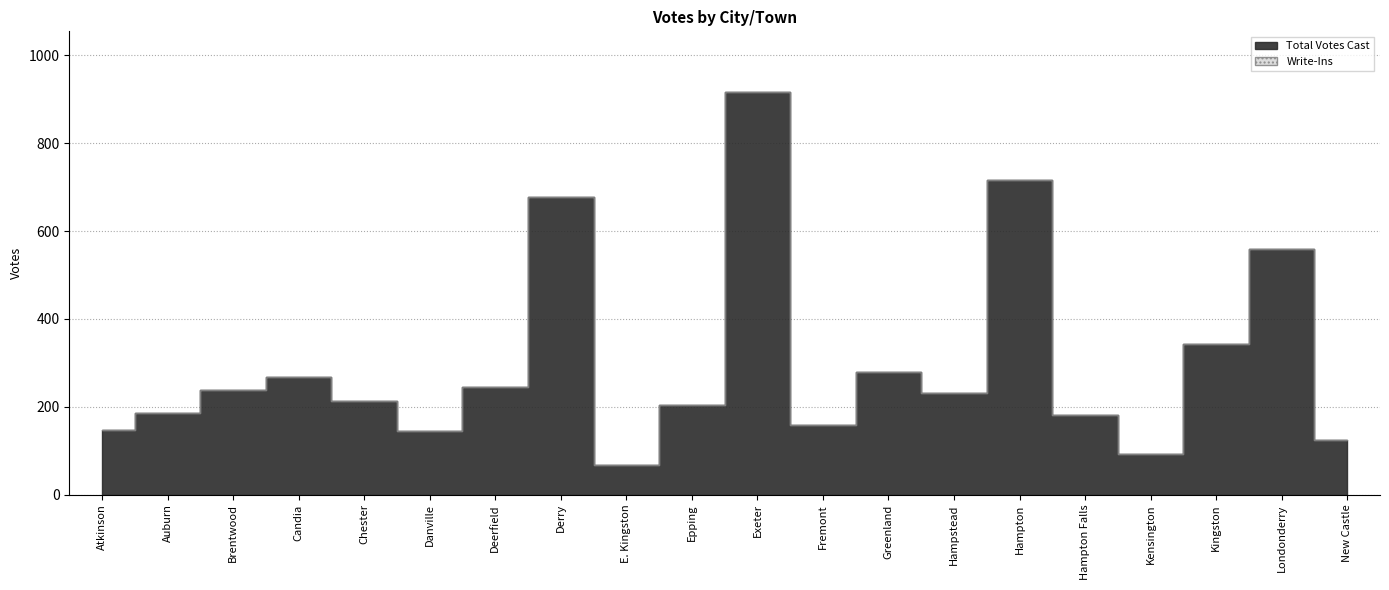

At which category does Total Votes Cast reach its first local peak?

Candia